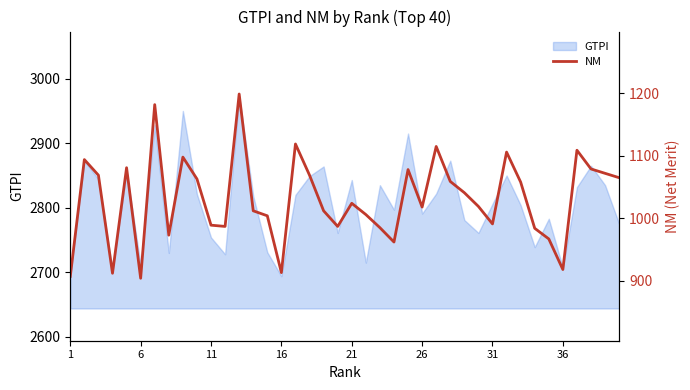

What is the highest value of the GTPI series?

2973